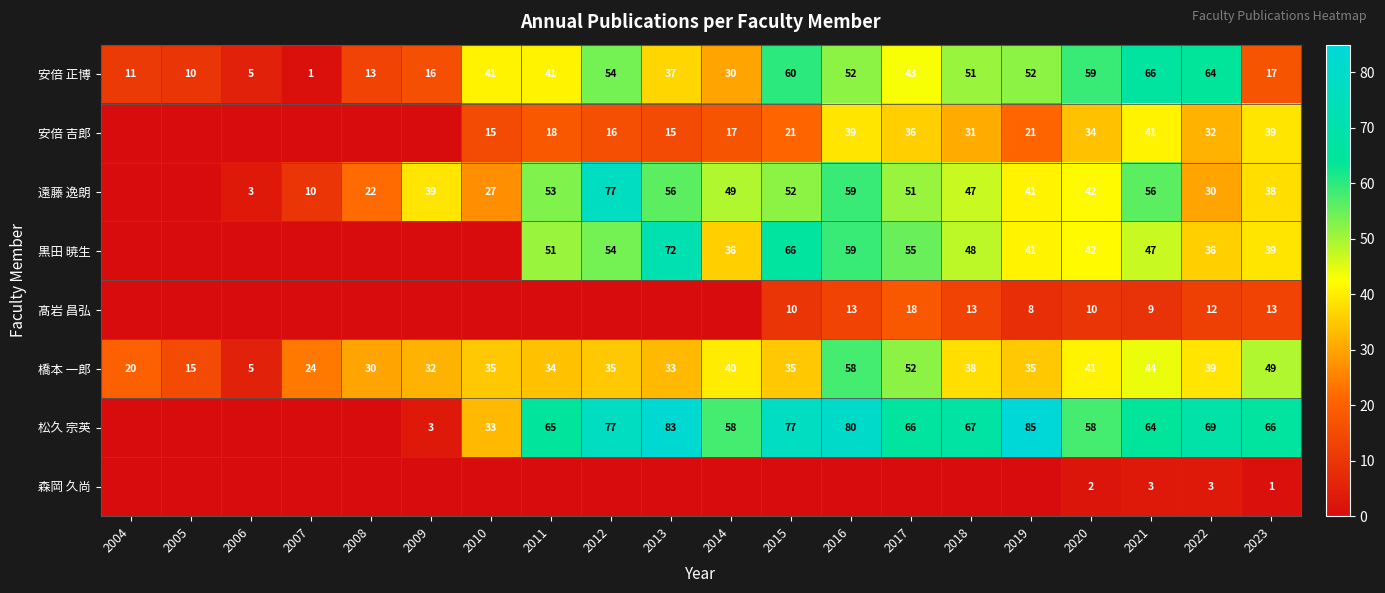

True or false: 松久 宗英 has a value of 66 at 2017.

True